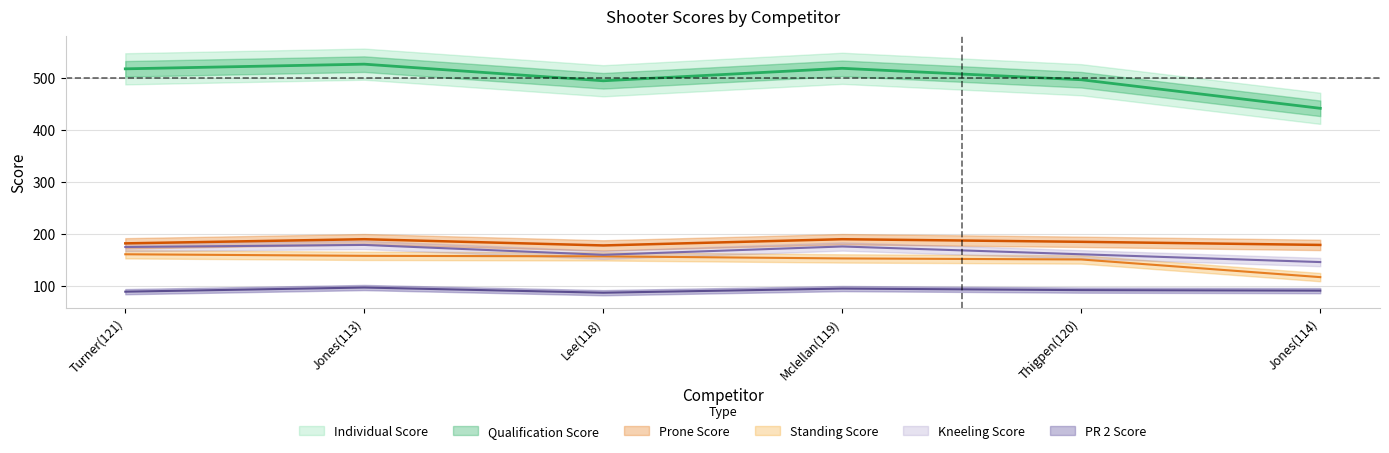

The Standing Score series shows 153 at Mclellan(119). True or false?

True